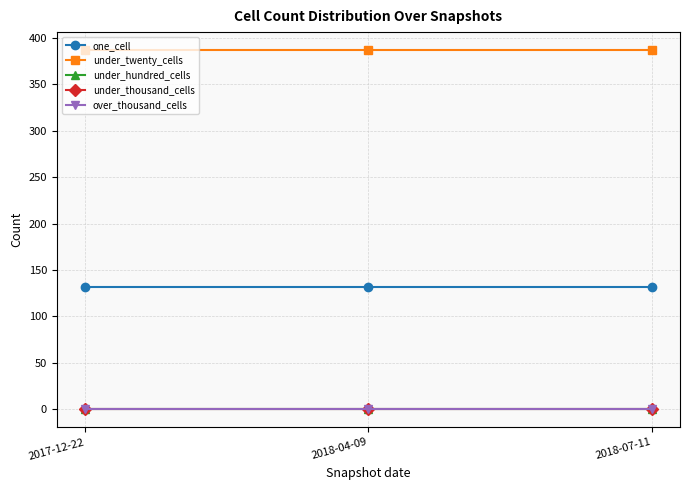

Is this an area chart (filled region under the line)?

No